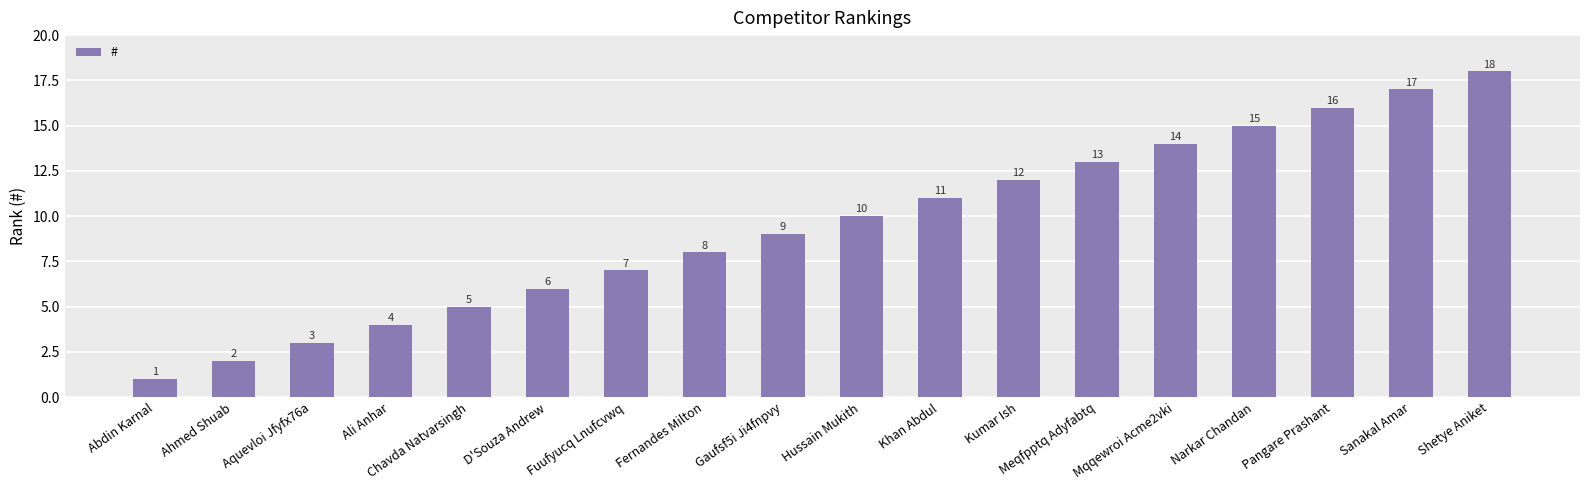

What is the label of the 5th bar from the right?

Mqqewroi Acme2vki